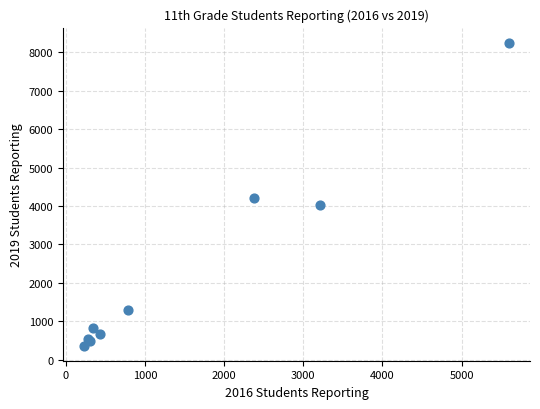

What Y value in the scatter plot is closest to 4308?

4213